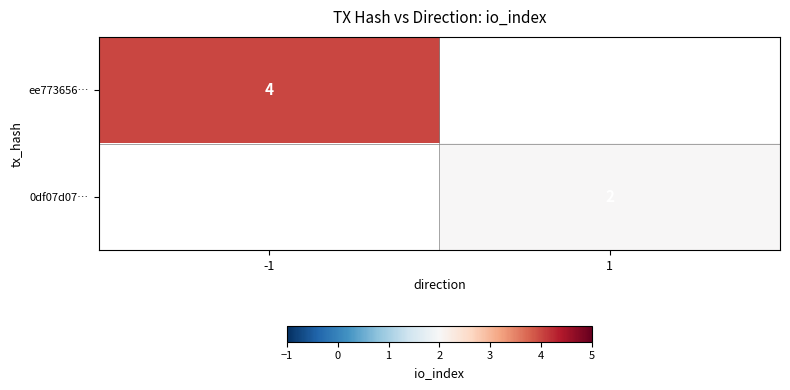

Is the value of 0df07d07… at 1 greater than the value of ee773656… at -1?

No